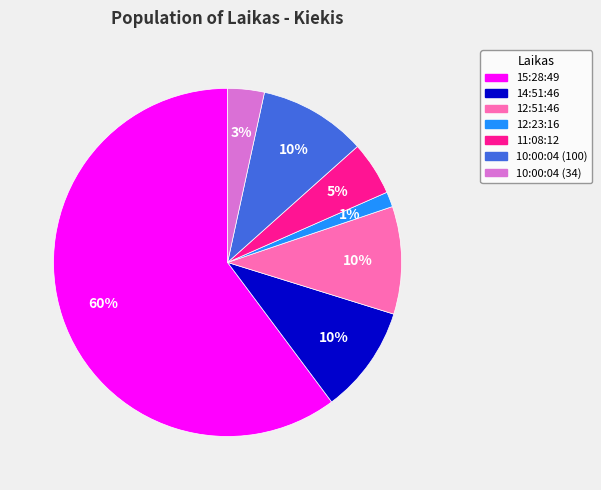

Which slice represents more than half of the pie?

15:28:49